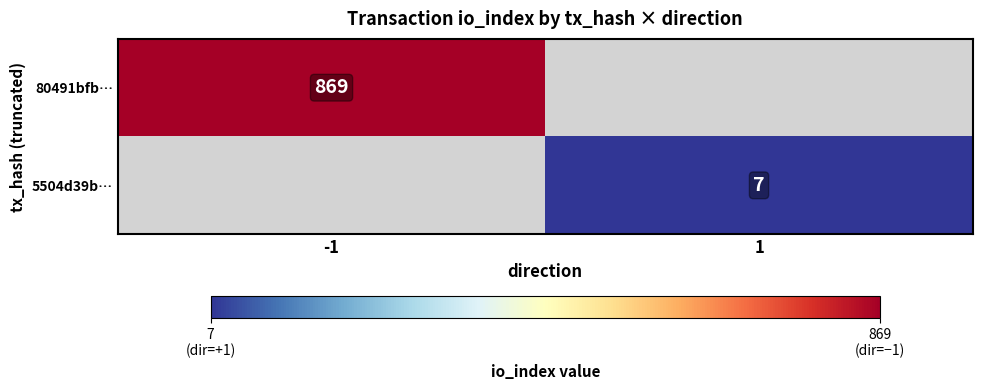

True or false: 80491bfb… has a value of 869 at -1.

True